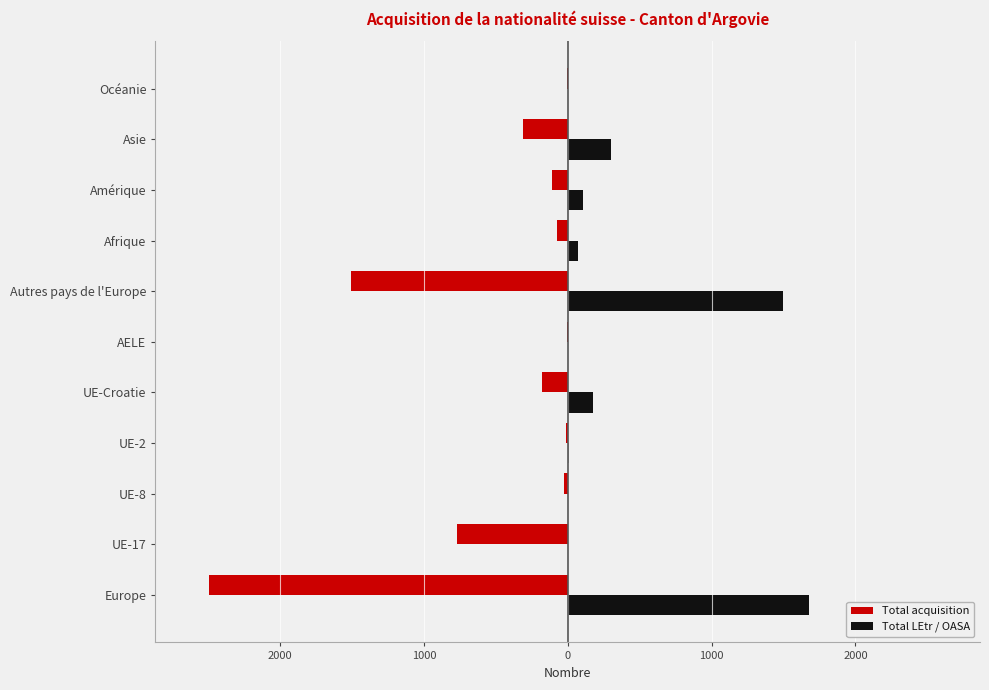

What are all the series names shown in the legend?

Total acquisition, Total LEtr / OASA